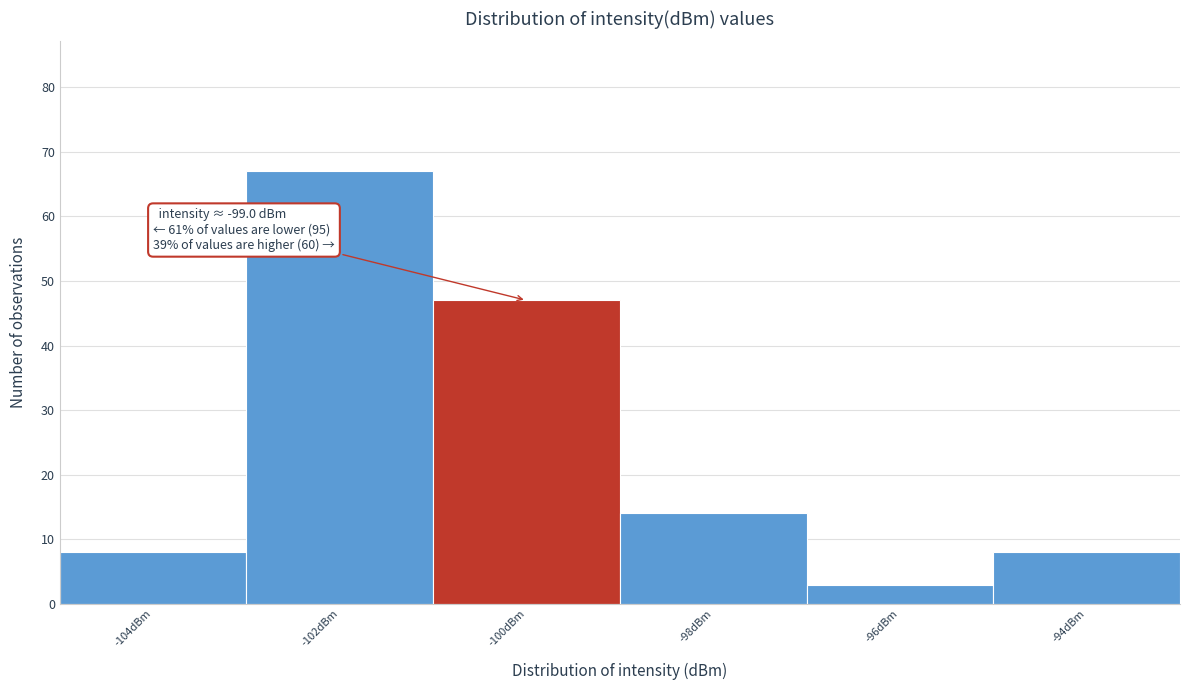

Reading left to right, extract all data points from this chart.

-104dBm=8	-102dBm=67	-100dBm=47	-98dBm=14	-96dBm=3	-94dBm=8